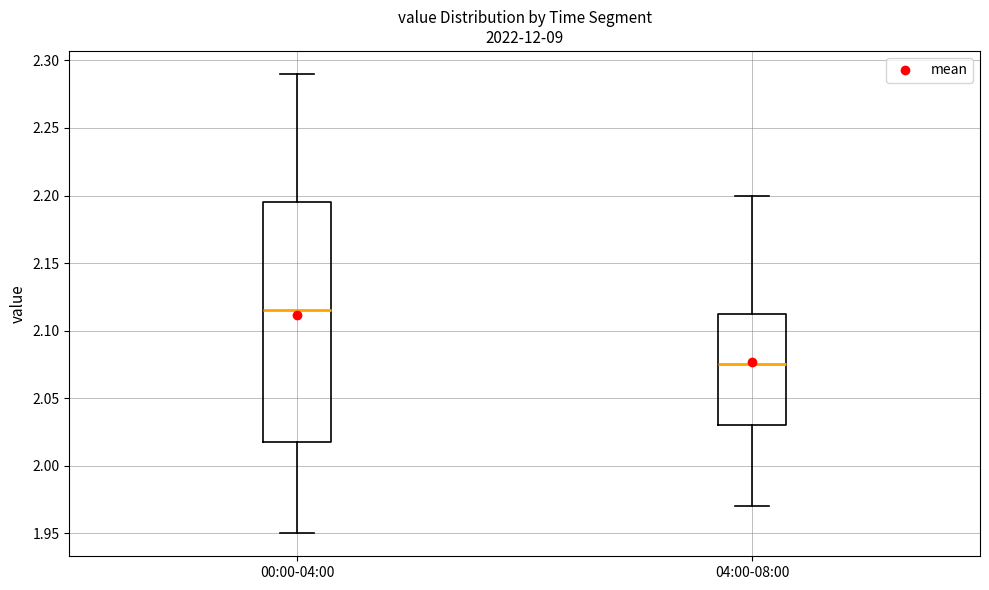

Comparing the boxes themselves (not the whiskers), which one is the tallest?

00:00-04:00